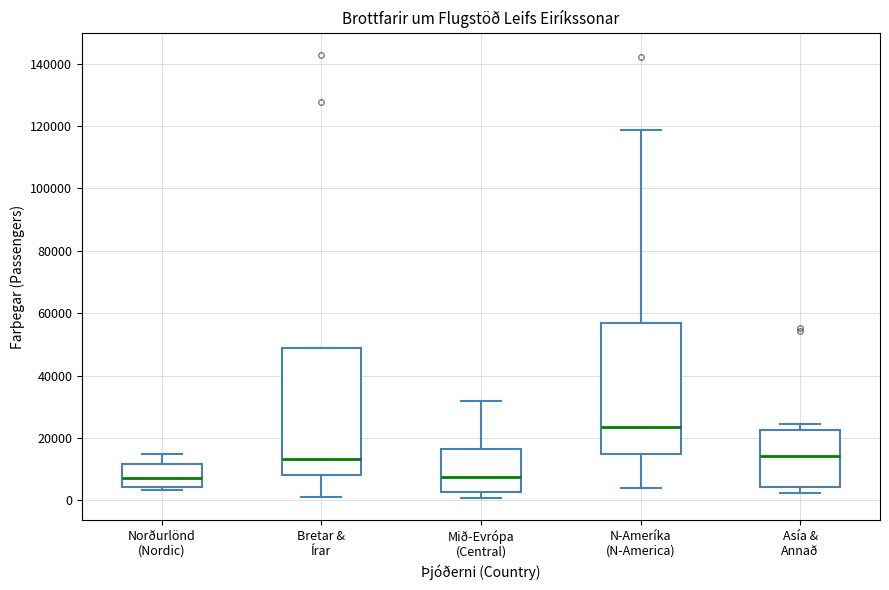

Where does the lower whisker of the box for N-Ameríka (N-America) end on the y-axis? The values are not printed on the chart, so give them approximately, as read against the axis.

4000